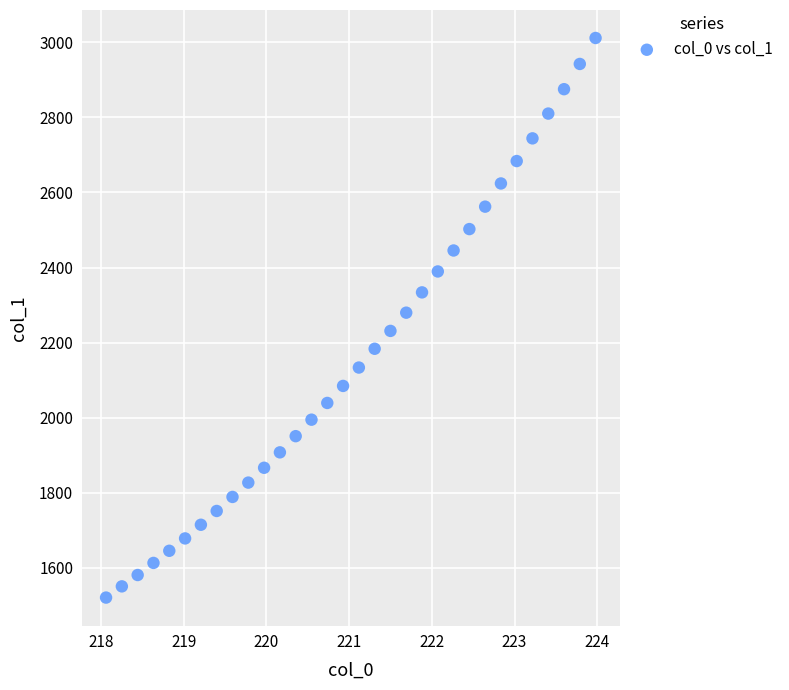

What is the range of X values (max minus min)?

5.9